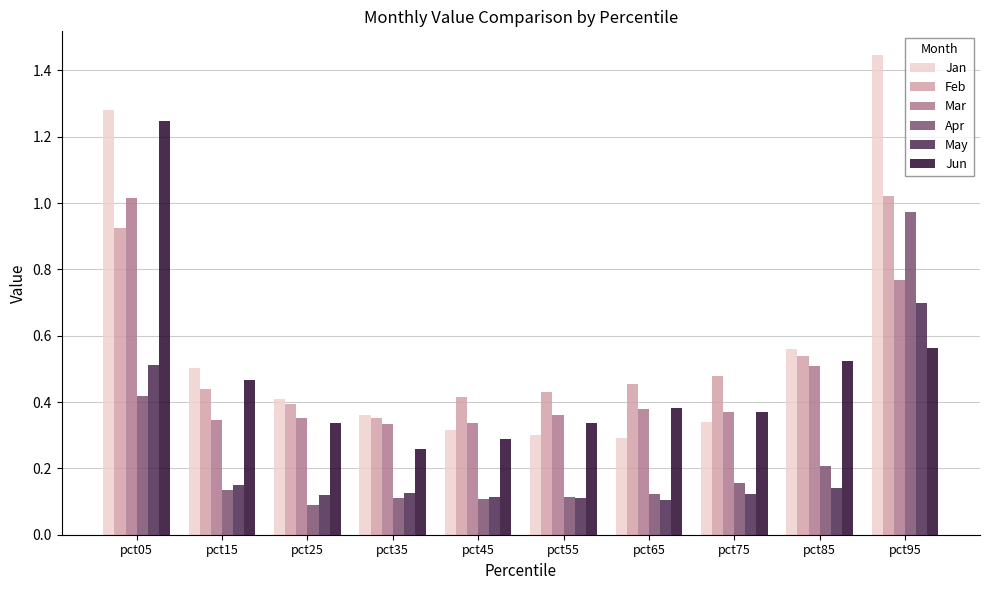

Count the Jun values in the range 0 to 1.

9